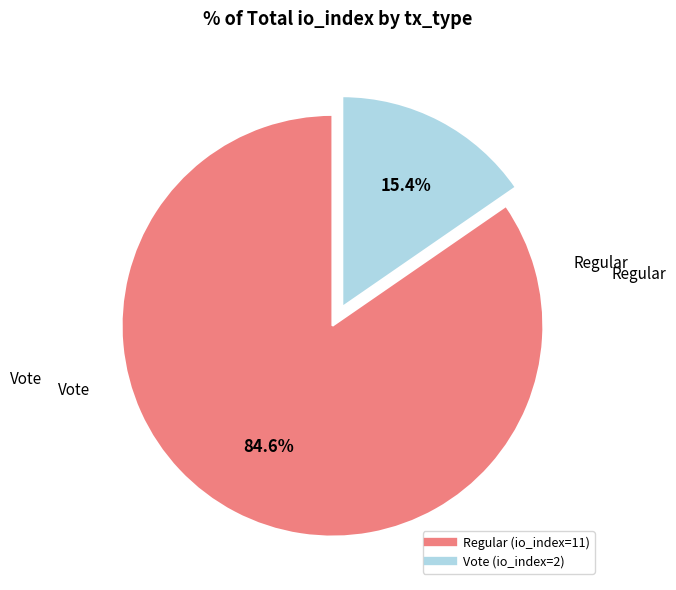

What portion of the pie excludes Vote (io_index=2)?

84.6%